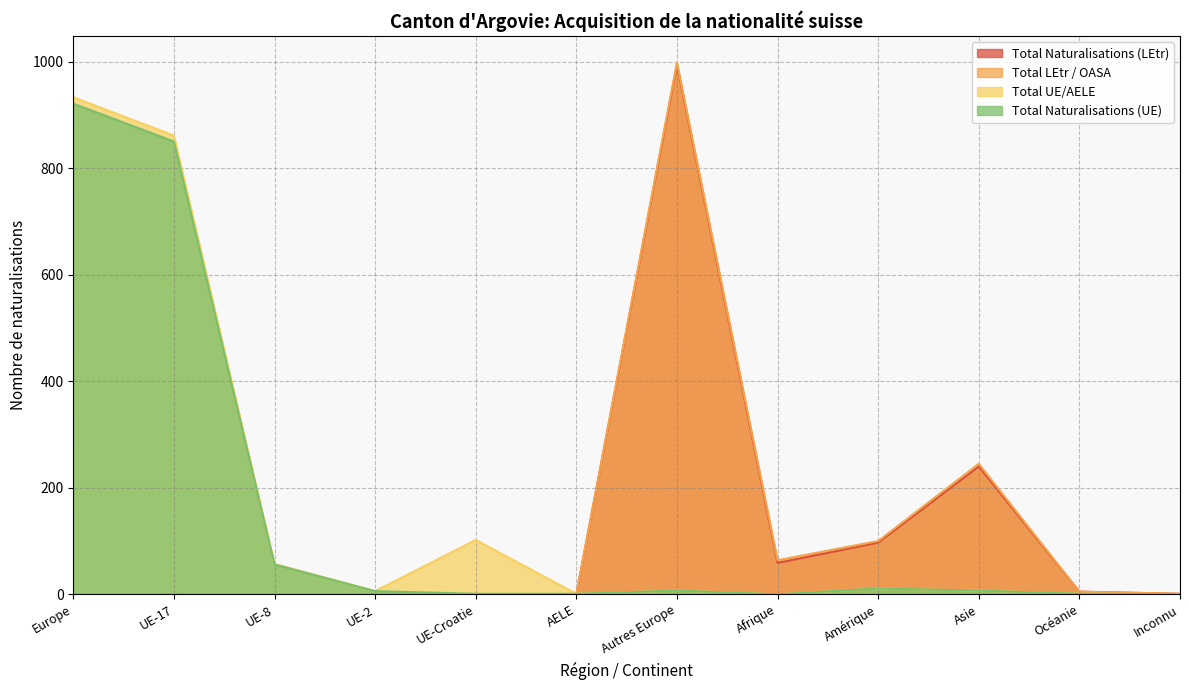

What is the highest value of the Total LEtr / OASA series?

998